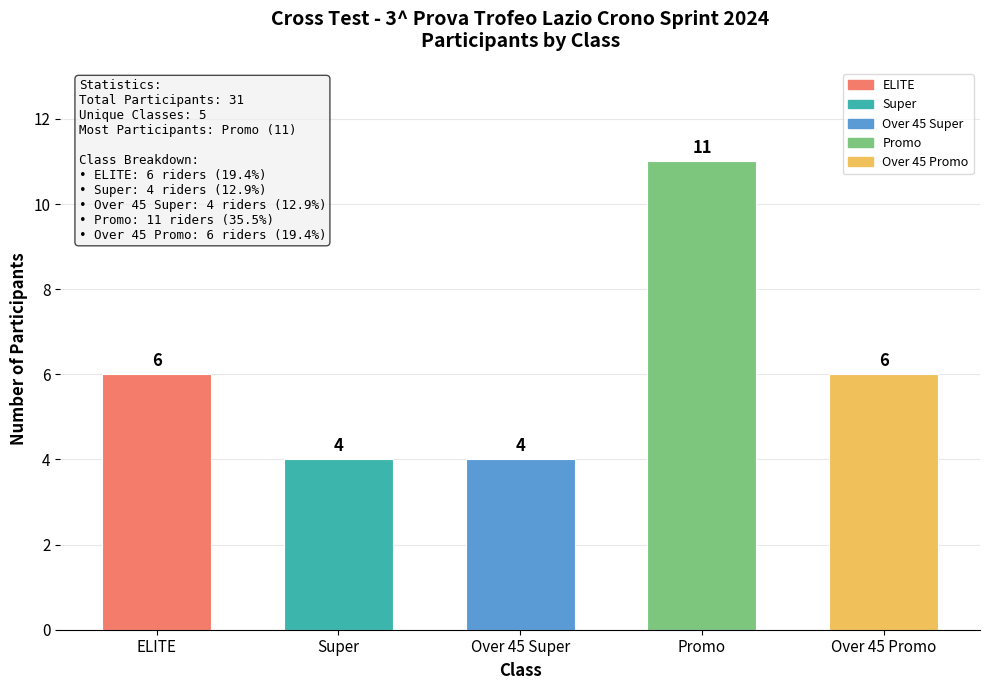

Reading left to right, what are all the values shown in this chart?

6	4	4	11	6